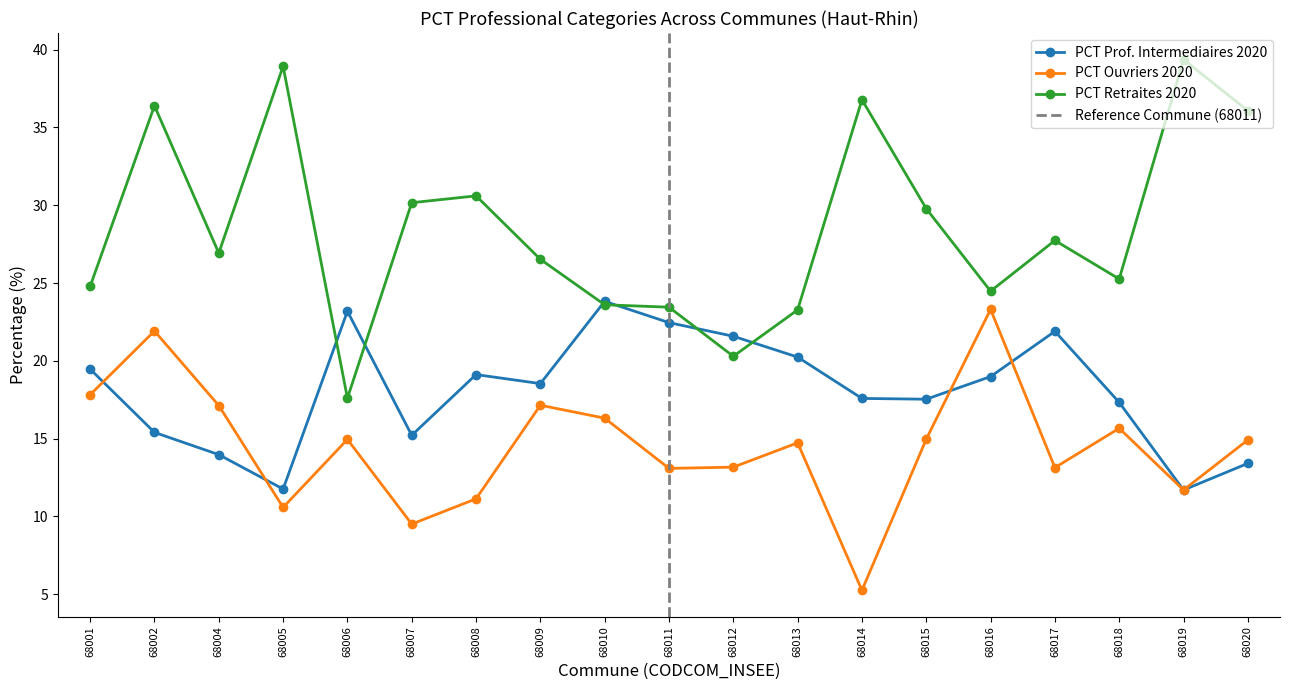

After their last crossing, which series has the higher values: PCT Prof. Intermediaires 2020 or PCT Retraites 2020?

PCT Retraites 2020